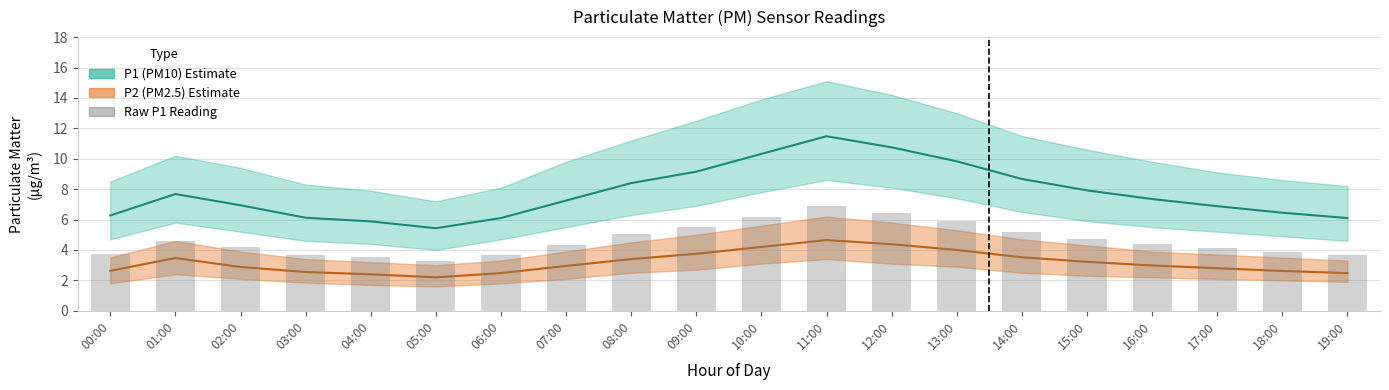

What is the label of the 1st bar from the right?

19:00